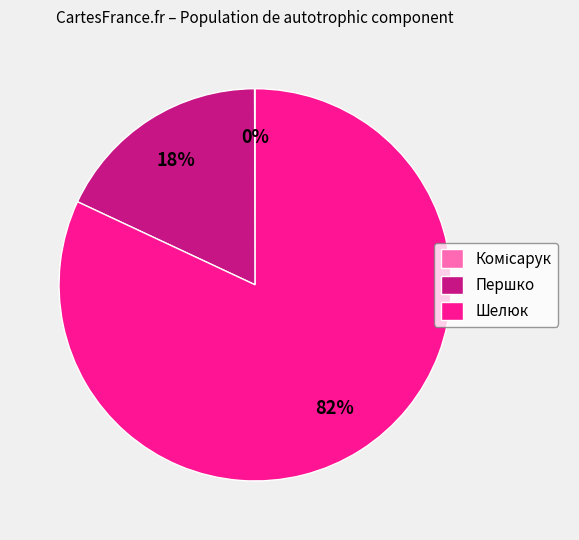

The Першко slice represents 6% of the pie. True or false?

False